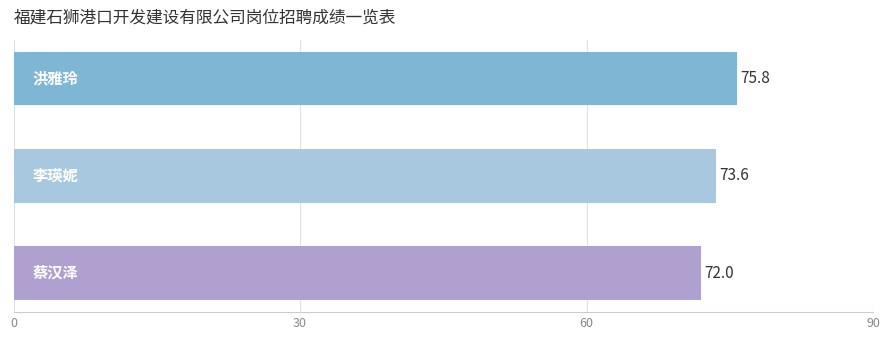

Reading top to bottom, transcribe all the data shown in this chart.

75.8	73.6	72.0